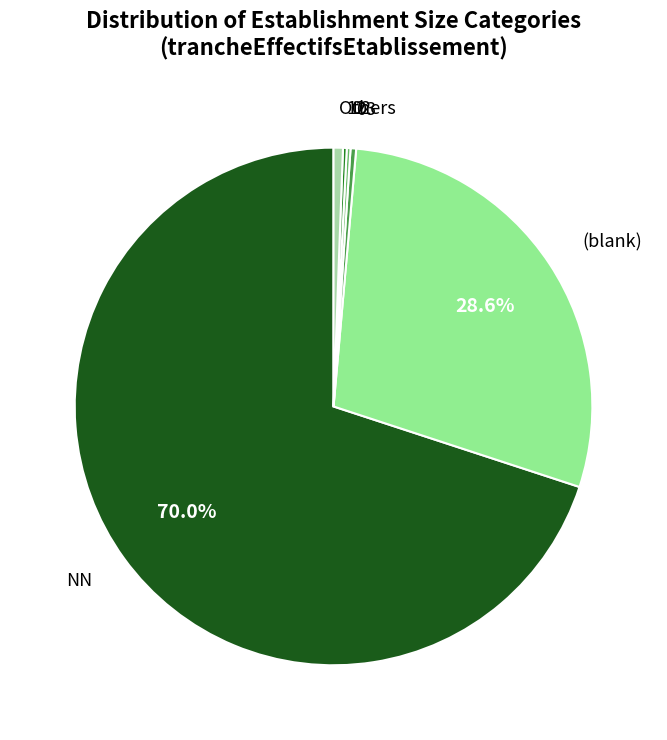

What is the largest slice in the pie chart?

NN